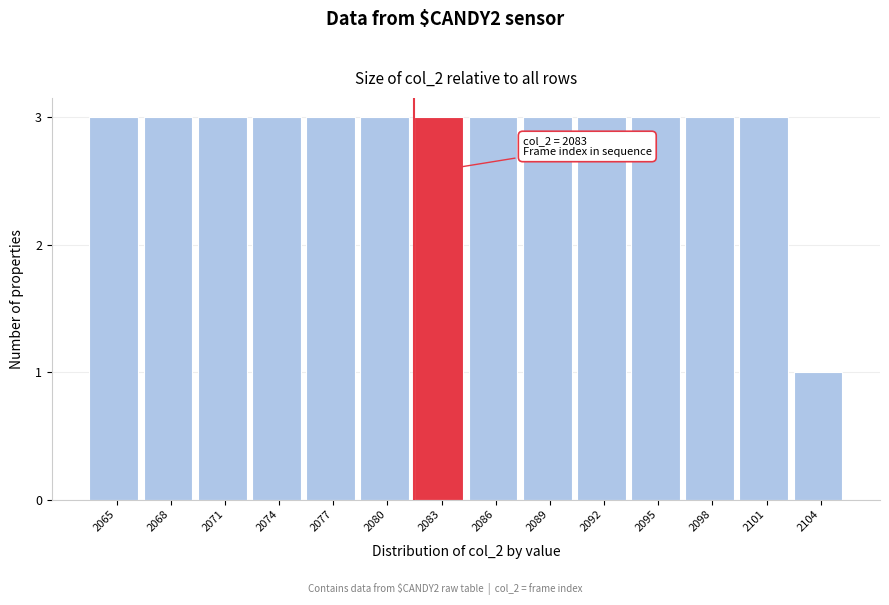

Reading left to right, extract all data points from this chart.

3	3	3	3	3	3	3	3	3	3	3	3	3	1